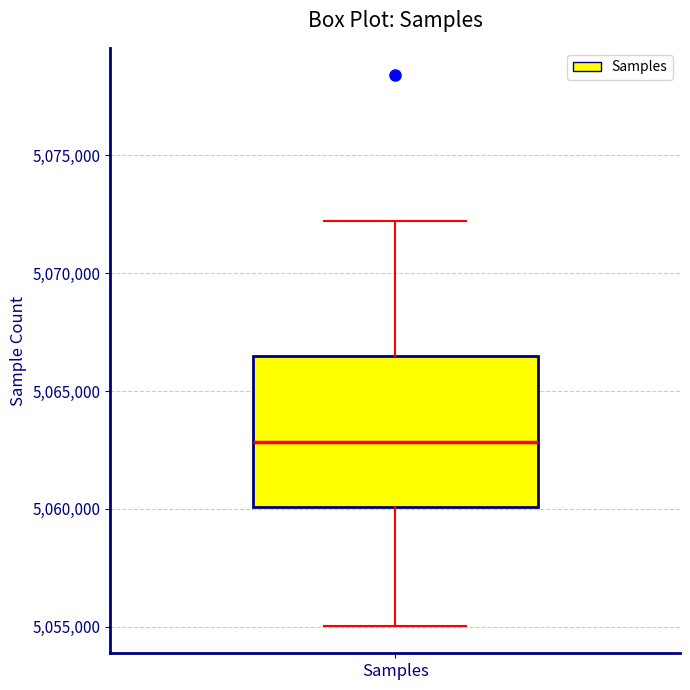

Transcribe this box plot: give where the median line is, the range the box spans, and where the two whiskers end, as read against the y-axis. The values are not printed on the chart, so give them approximately, as read against the axis.

median 5063000, box 5060000 to 5066500, whiskers 5055000 to 5072000